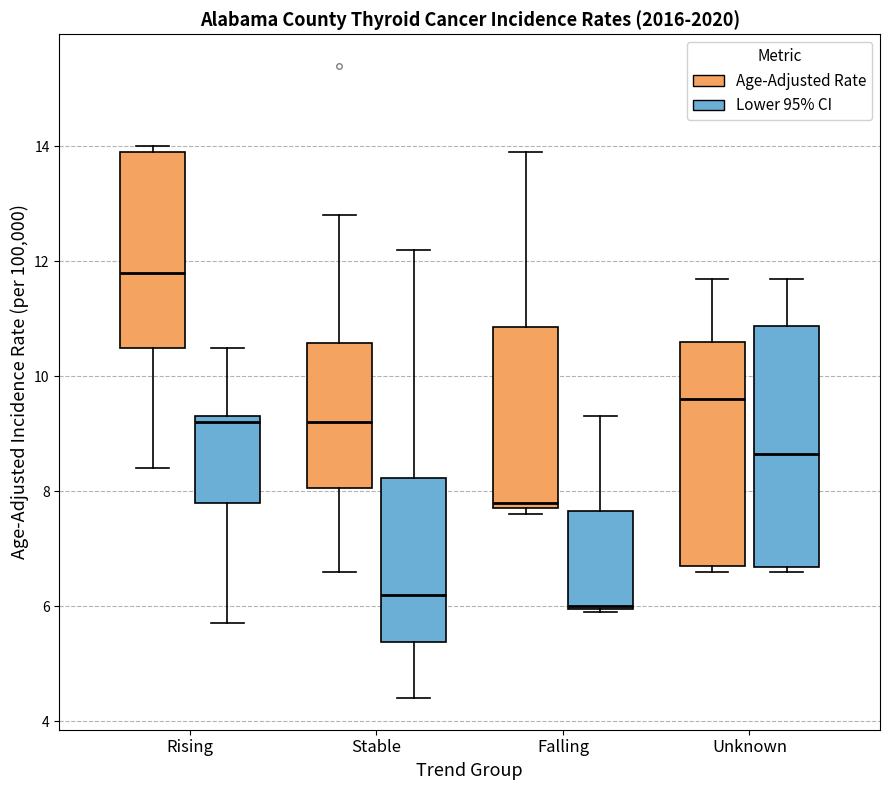

Reading left to right, read every box against the y-axis: the position of its median line, the range the box covers, and the ends of its whiskers. The values are not printed on the chart, so give them approximately, as read against the axis.

Rising (Age-Adjusted Rate): median 11.8, box 10.6 to 14.0, whiskers 8.4 to 14.0 (just above the box's upper edge)
Rising (Lower 95% CI): median 9.2, box 7.8 to 9.4, whiskers 5.8 to 10.6
Stable (Age-Adjusted Rate): median 9.2, box 8.0 to 10.6, whiskers 6.6 to 12.8
Stable (Lower 95% CI): median 6.2, box 5.4 to 8.2, whiskers 4.4 to 12.2
Falling (Age-Adjusted Rate): median 7.8 (just above the box's lower edge), box 7.8 to 10.8, whiskers 7.6 to 14.0
Falling (Lower 95% CI): median 6.0, box 6.0 to 7.6, whiskers 6.0 to 9.4
Unknown (Age-Adjusted Rate): median 9.6, box 6.8 to 10.6, whiskers 6.6 to 11.8
Unknown (Lower 95% CI): median 8.6, box 6.6 to 10.8, whiskers 6.6 (just below the box's lower edge) to 11.8